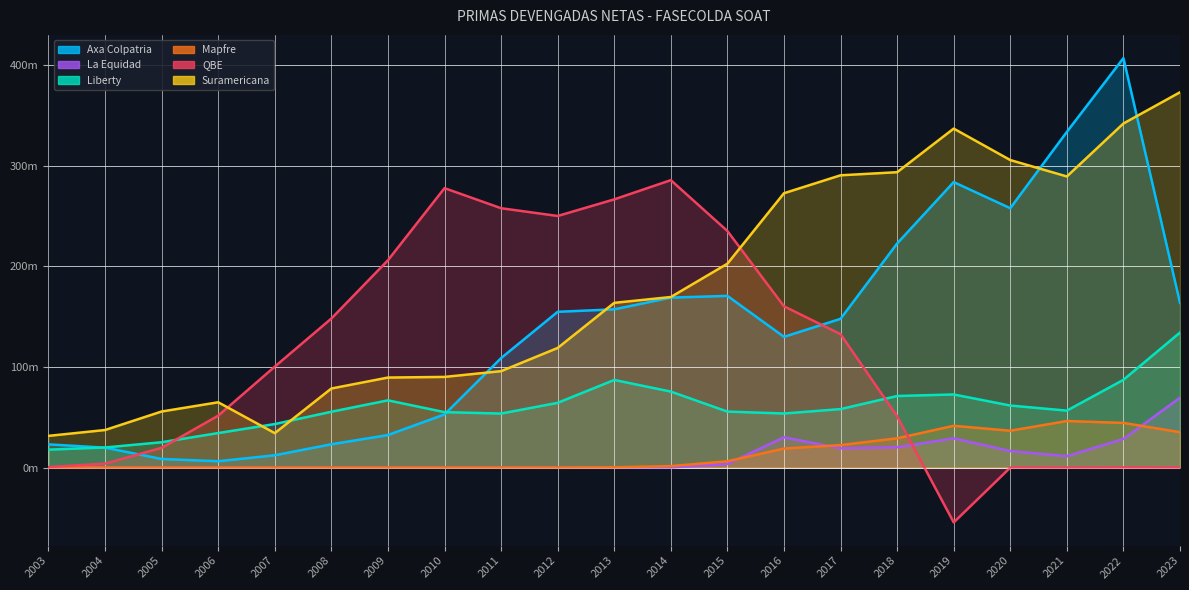

The Mapfre series shows -30.5 at 2005. True or false?

False